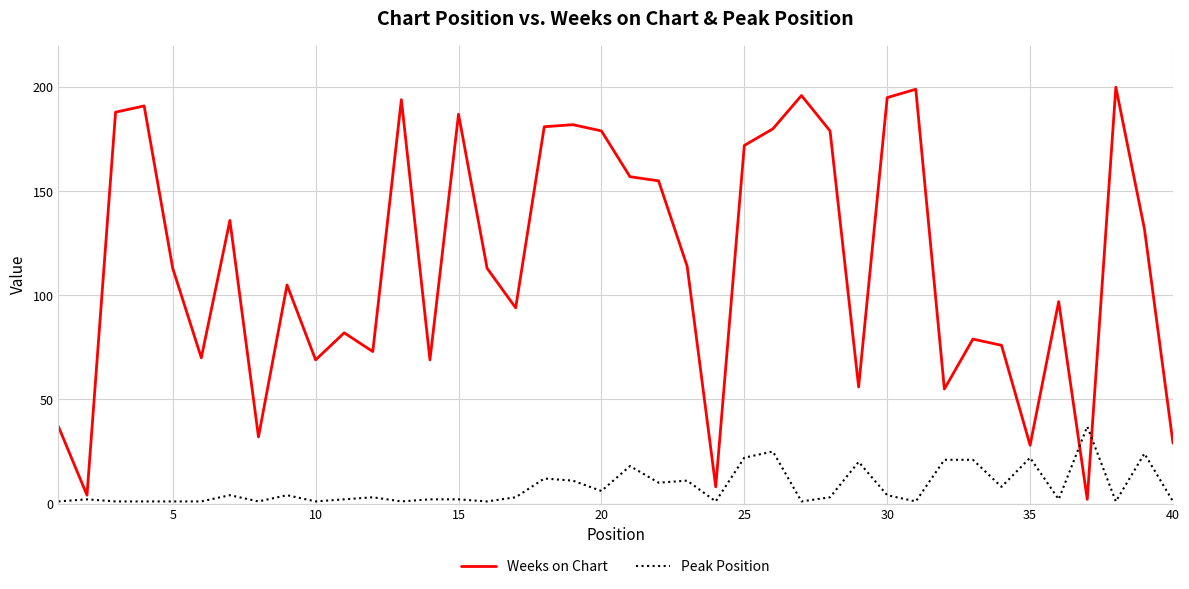

Reading left to right, what are all the values shown in this chart?

Weeks on Chart: 37	4	188	191	113	70	136	32	105	69	82	73	194	69	187	113	94	181	182	179	157	155	114	8	172	180	196	179	56	195	199	55	79	76	28	97	2	200	132	29
Peak Position: 1	2	1	1	1	1	4	1	4	1	2	3	1	2	2	1	3	12	11	6	18	10	11	1	22	25	1	3	20	4	1	21	21	8	22	2	37	1	24	1